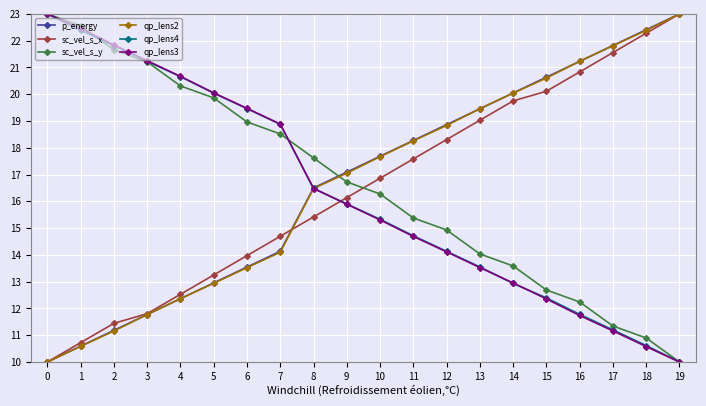

Rank the categories by p_energy value from highest to lowest.

19, 18, 17, 16, 15, 14, 13, 12, 11, 10, 9, 8, 7, 6, 5, 4, 3, 2, 1, 0